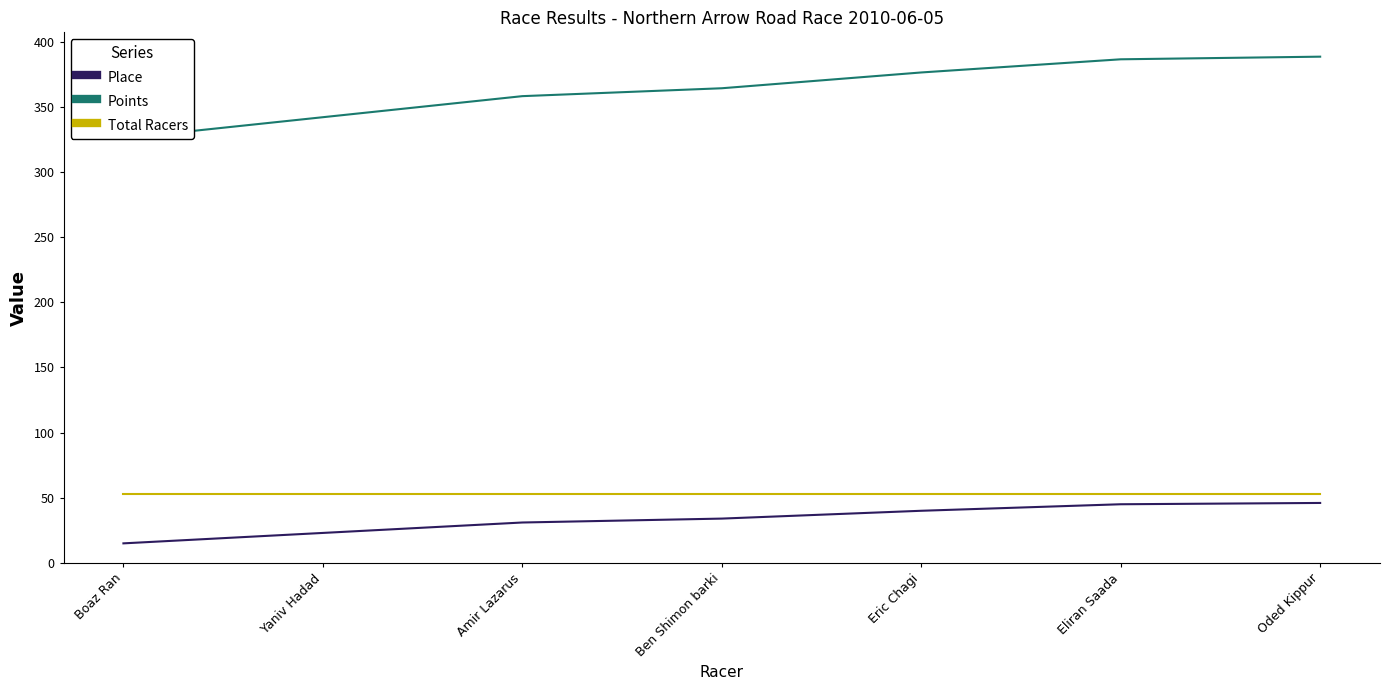

What is the smallest value displayed?

15.0